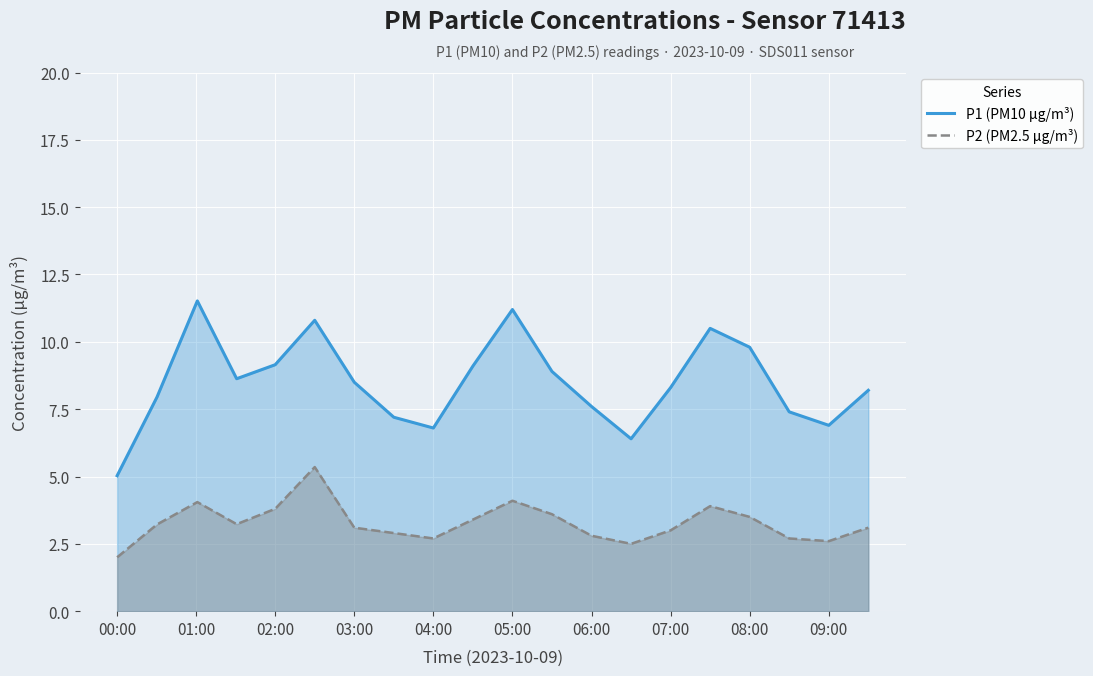

What is the maximum value for P1 (PM10 µg/m³)?

11.5